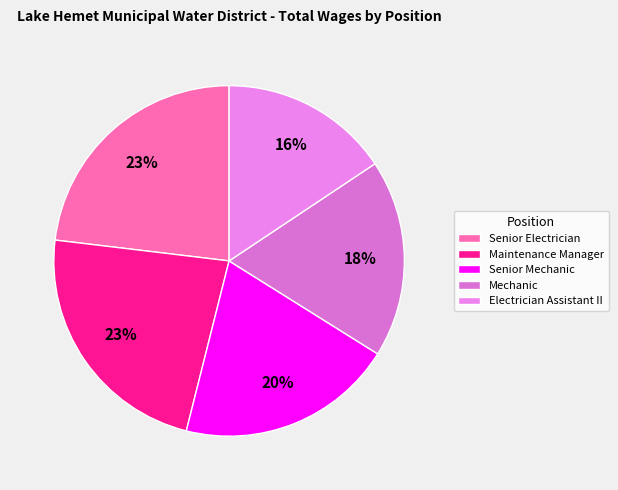

How many slices are in this pie chart?

5